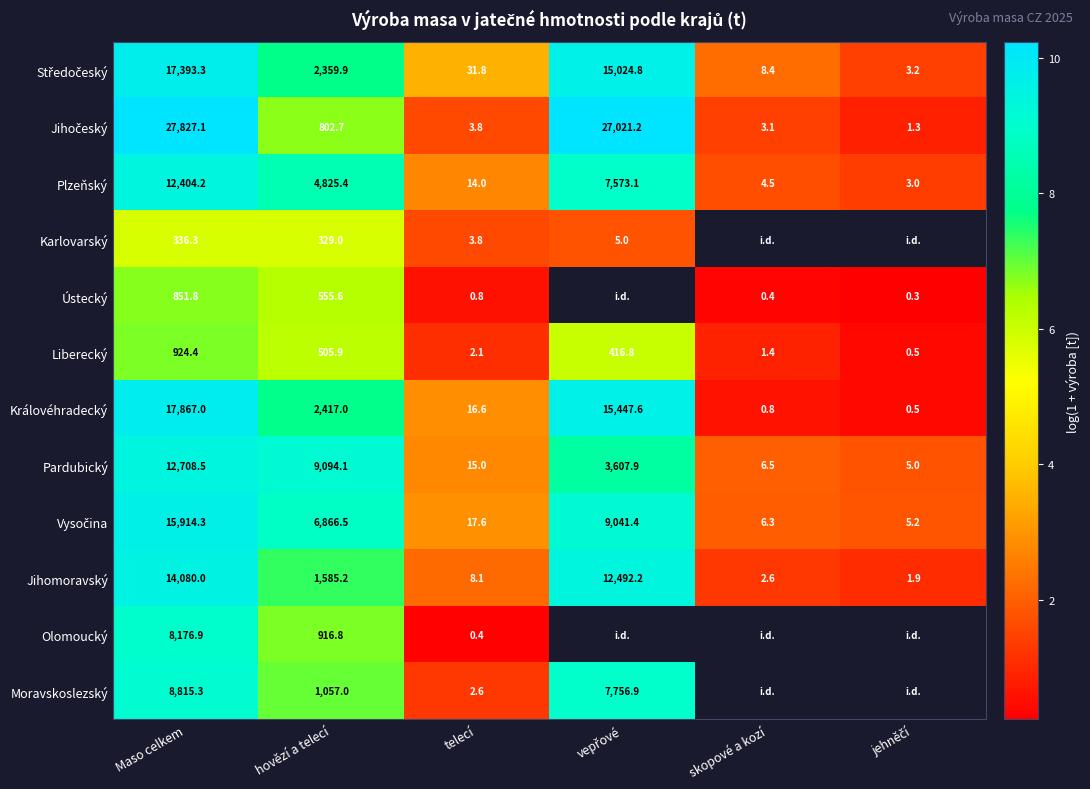

How many series are shown in this chart?

12